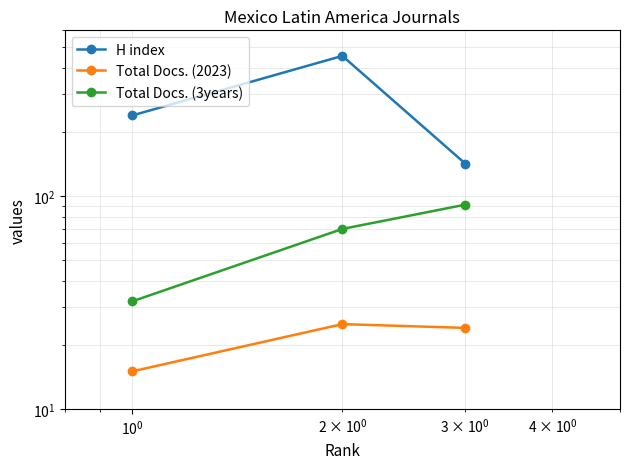

What is the lowest value of the Total Docs. (3years) series?

32